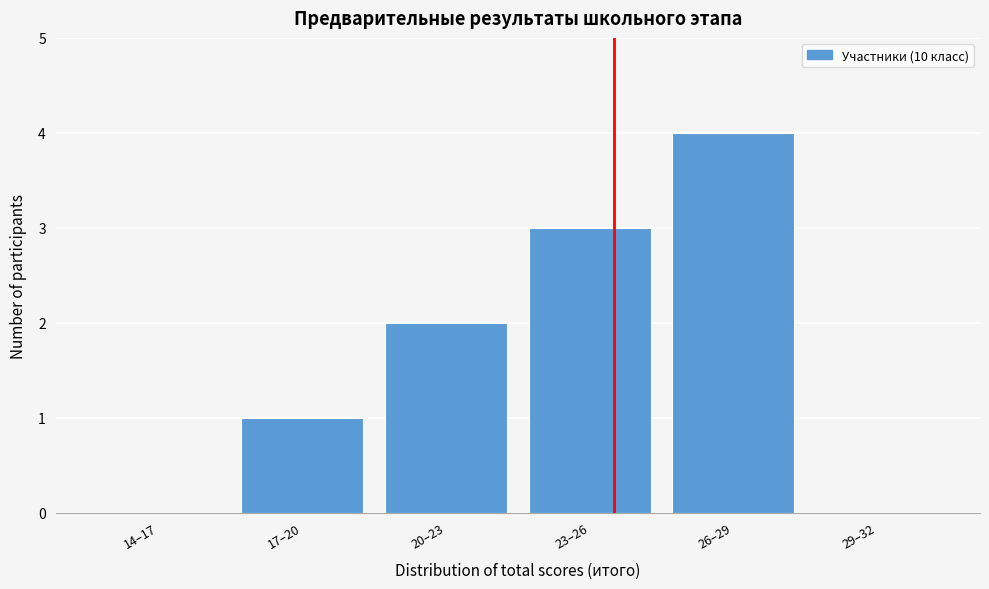

Reading left to right, list all the values displayed in this chart.

14–17=0	17–20=1	20–23=2	23–26=3	26–29=4	29–32=0